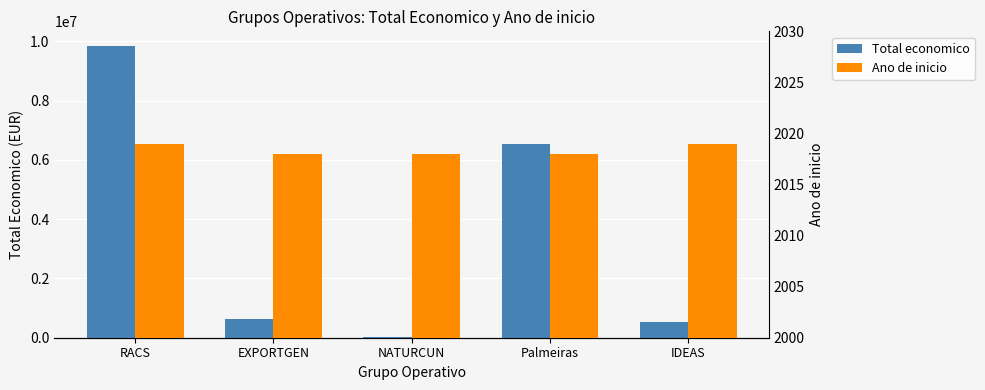

List the series in order of their peak value, highest first.

Total economico, Ano de inicio